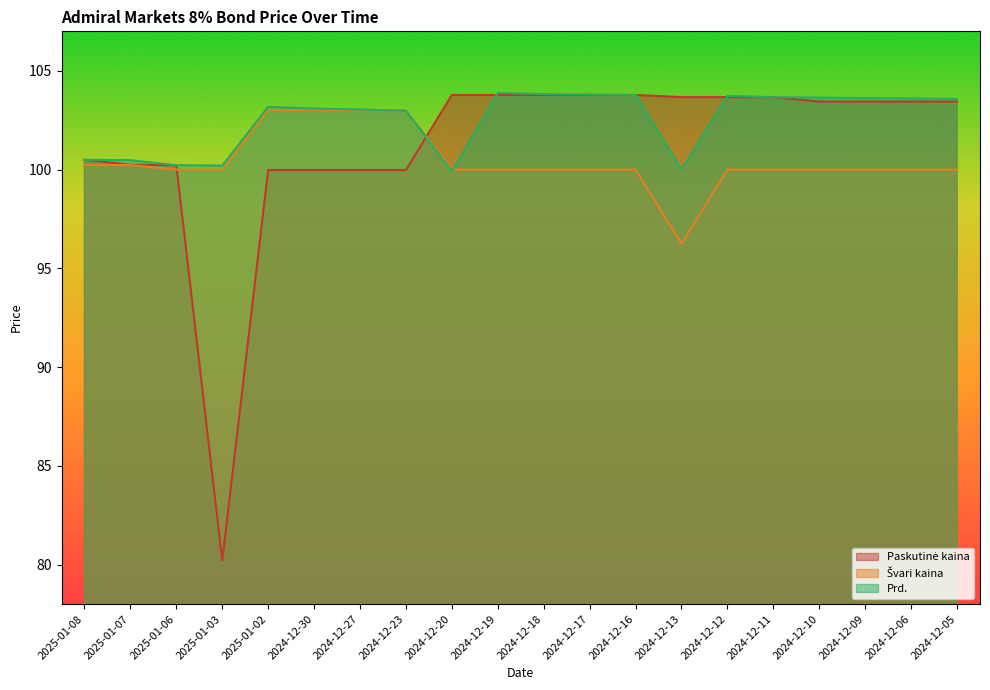

True or false: Paskutinė kaina has a value of 103.8 at 2024-12-19.

True